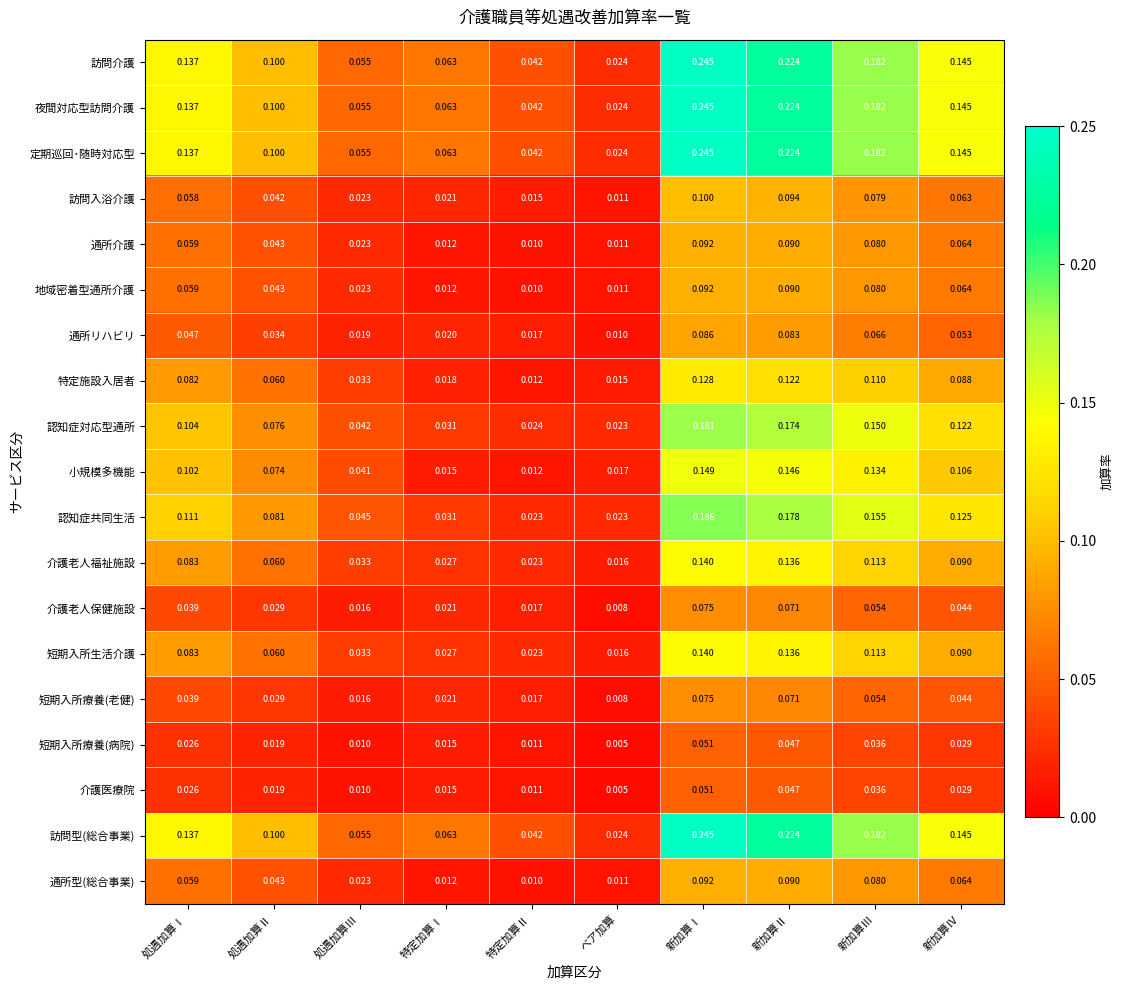

At which category is the sum across all series the highest?

新加算Ⅰ